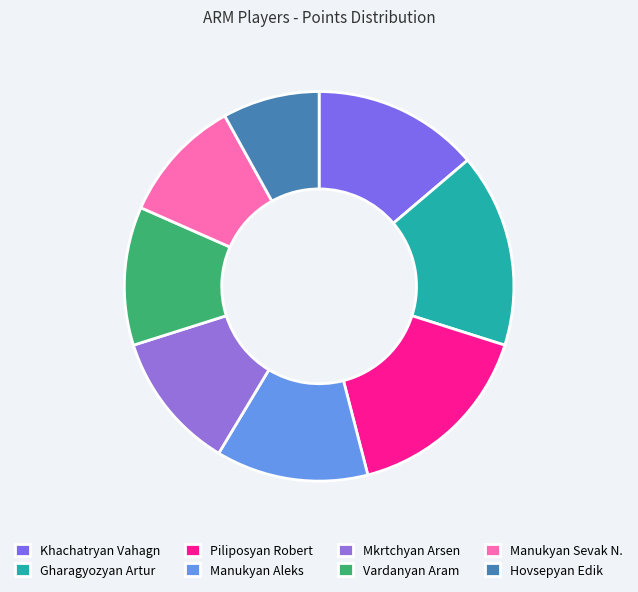

To the nearest percent, what portion does Vardanyan Aram represent?

11%